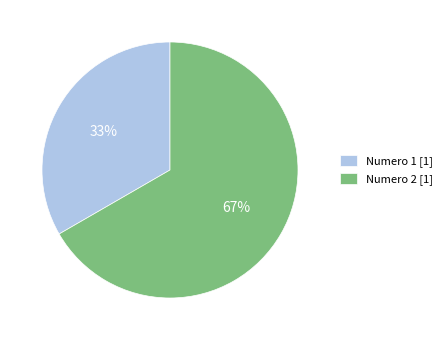

Is it true that Numero 2 [1] is 67% of the pie?

True